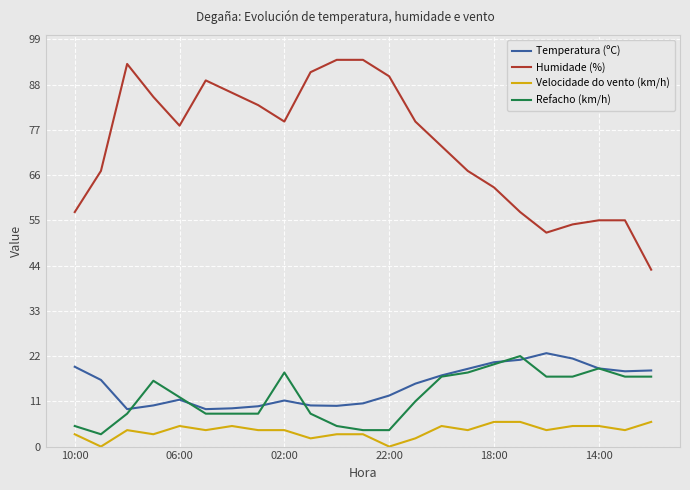

True or false: Refacho (km/h) has more than 1 interior local peaks.

True